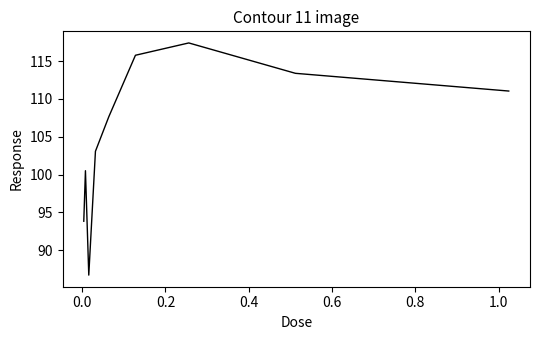

What is the difference between the maximum and minimum values?

30.7